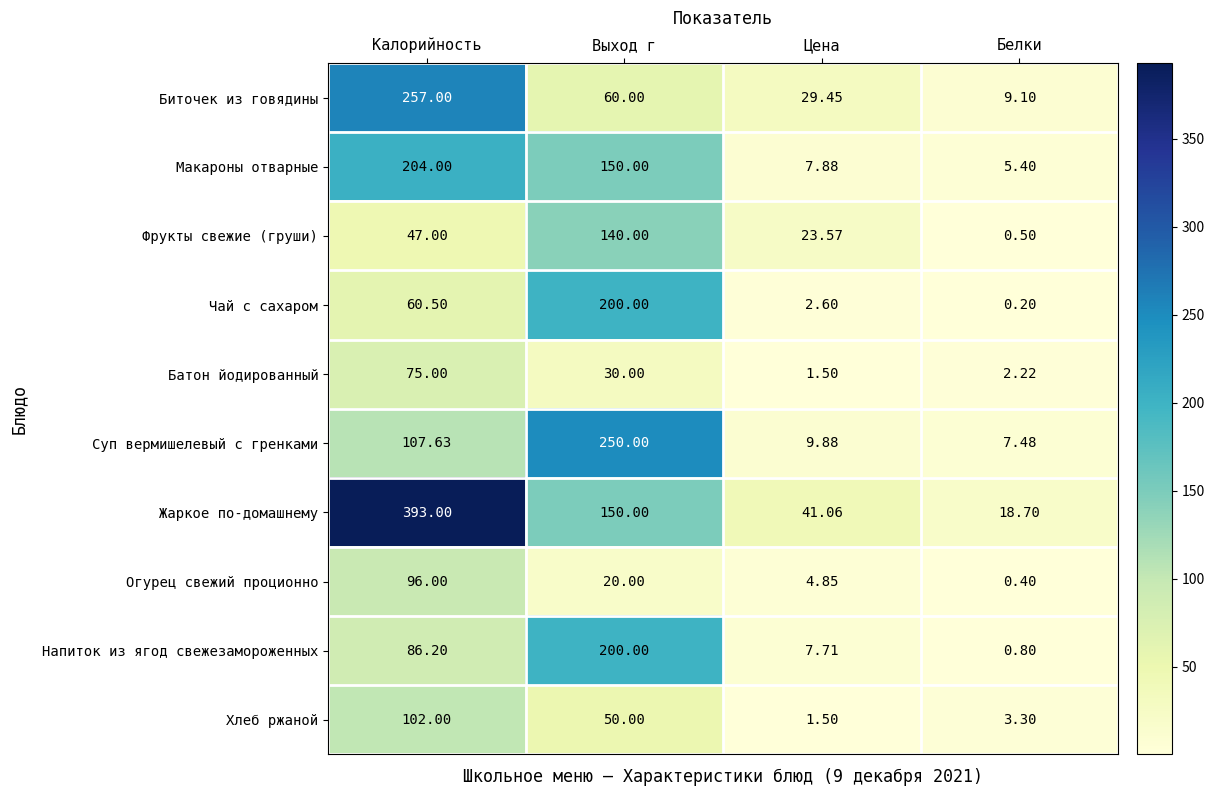

Where is Чай с сахаром nearest to the value 100?

Калорийность